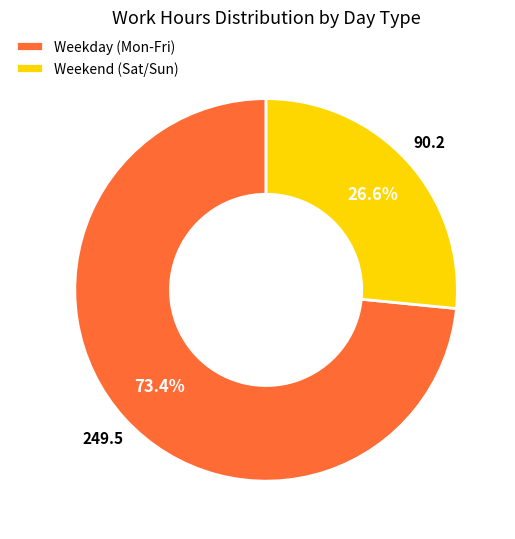

Rank the categories by value from highest to lowest.

Weekday (Mon-Fri), Weekend (Sat/Sun)